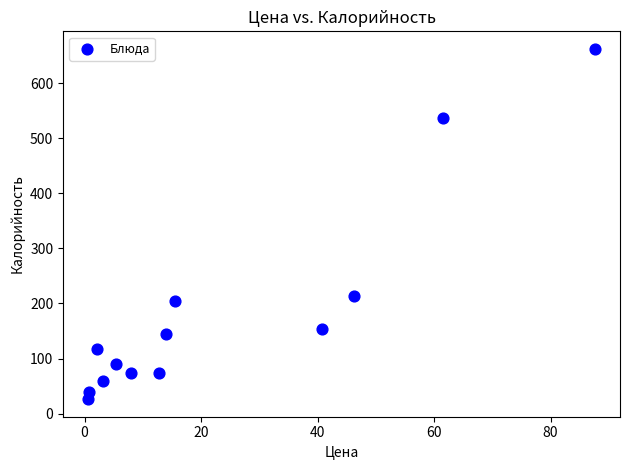

What Y value in the scatter plot is closest to 344?

214.0